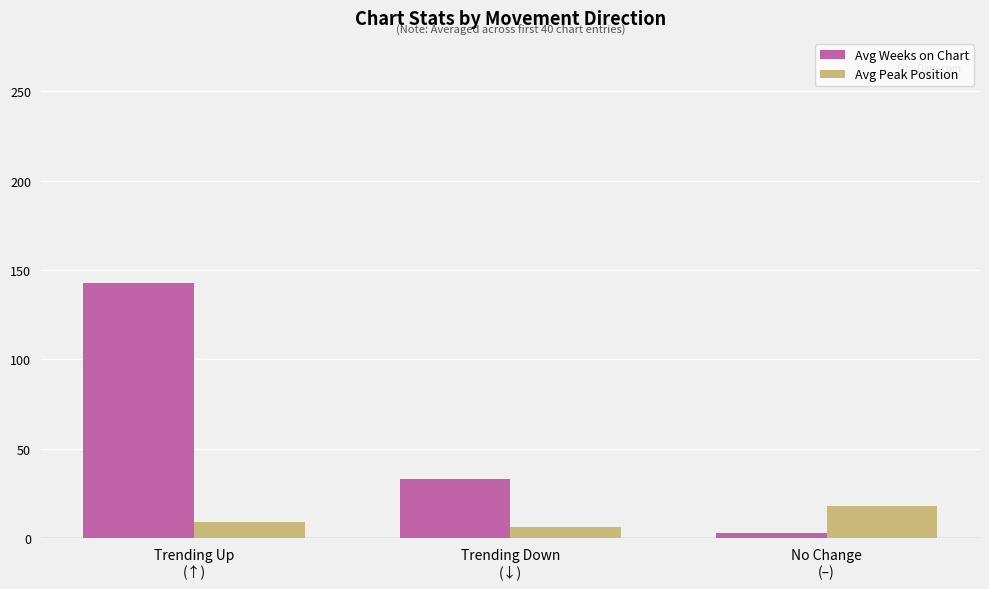

Count the number of categories in the chart.

3